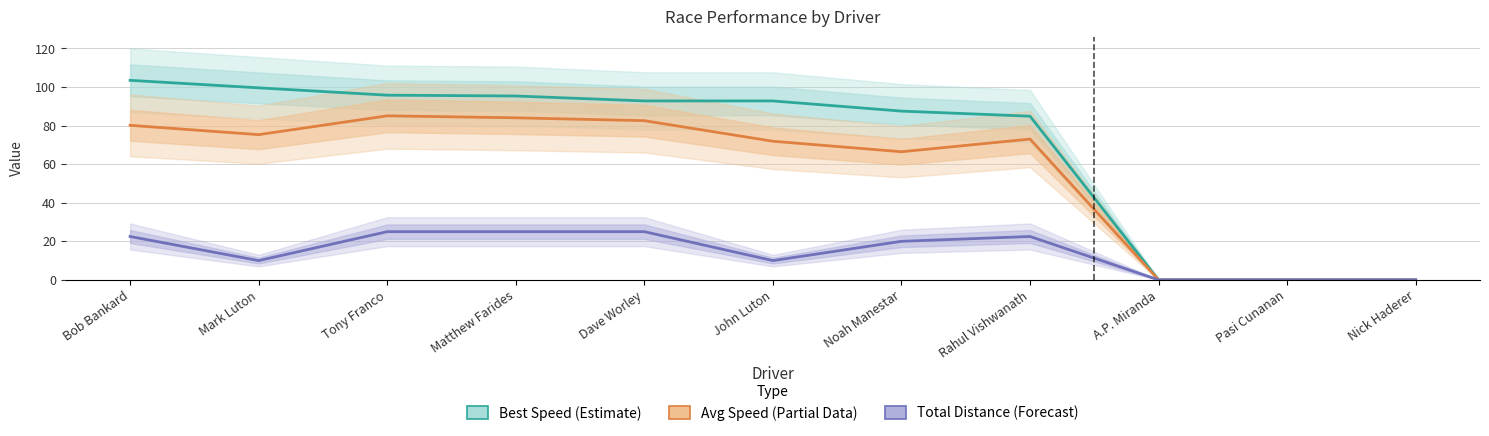

Which has a higher value, Nick Haderer or John Luton?

John Luton